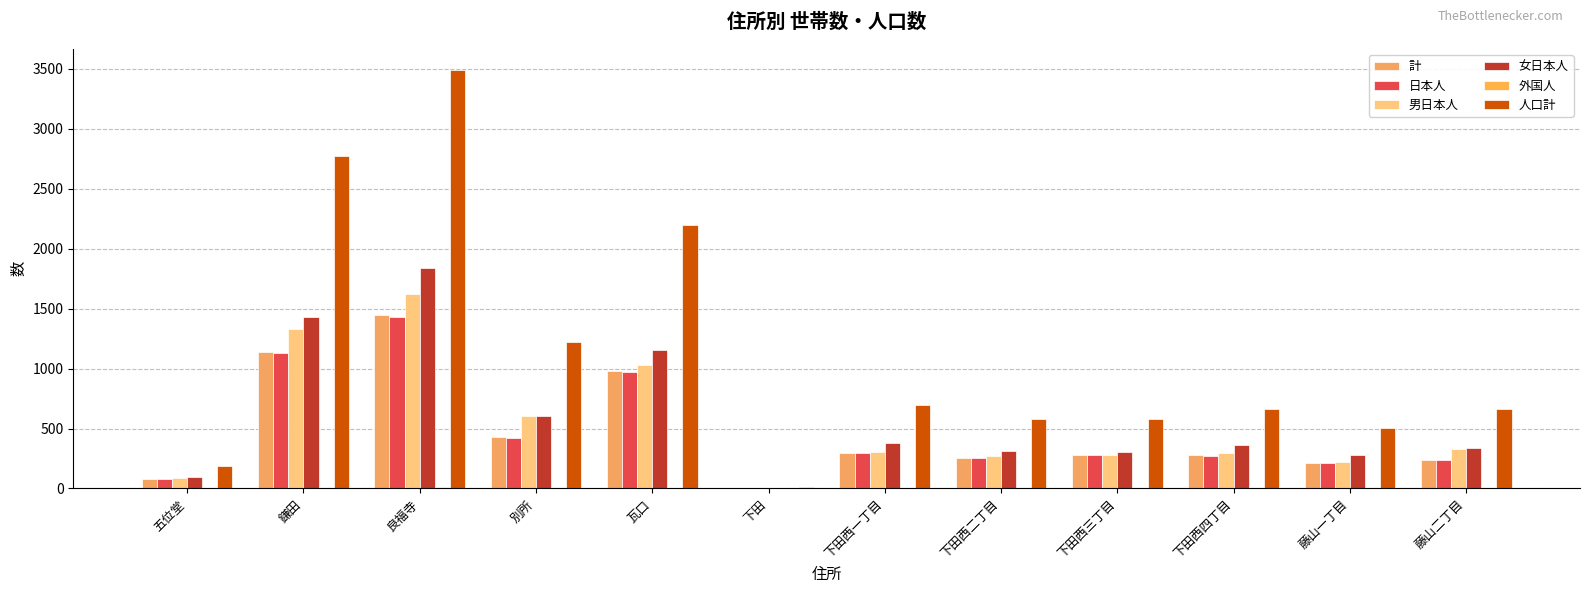

At which category is the sum across all series the highest?

良福寺